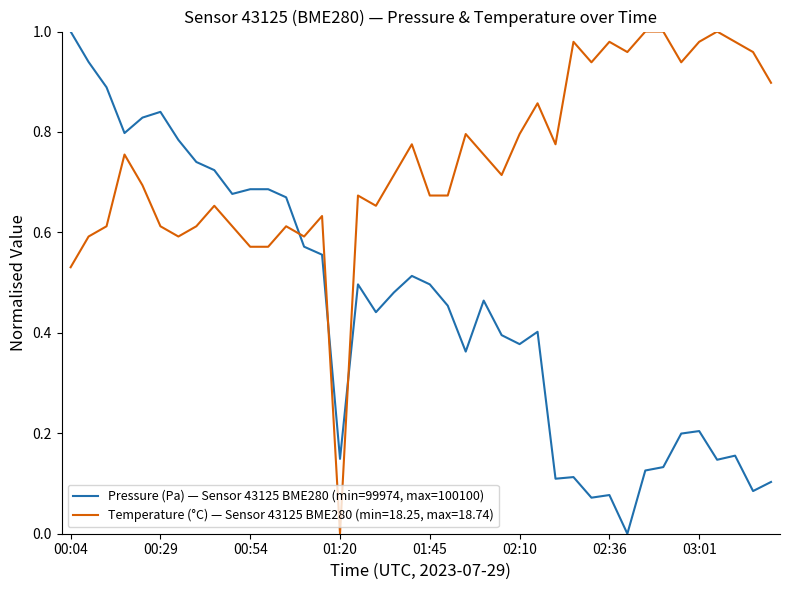

List the series in order of their overall mean, highest first.

Temperature (°C) — Sensor 43125 BME280 (min=18.25, max=18.74), Pressure (Pa) — Sensor 43125 BME280 (min=99974, max=100100)